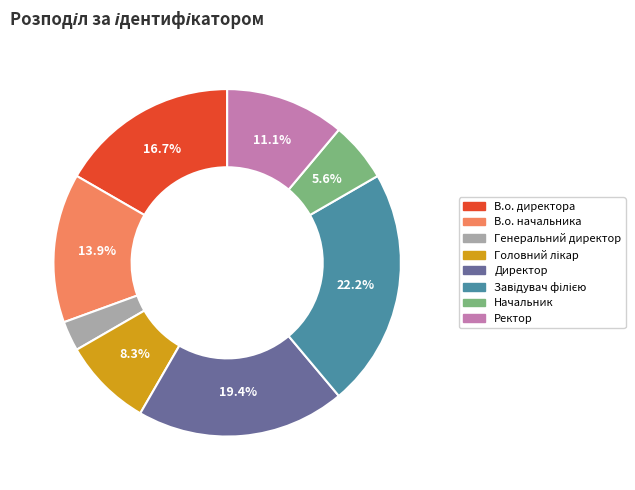

Count the number of slices in the pie.

8